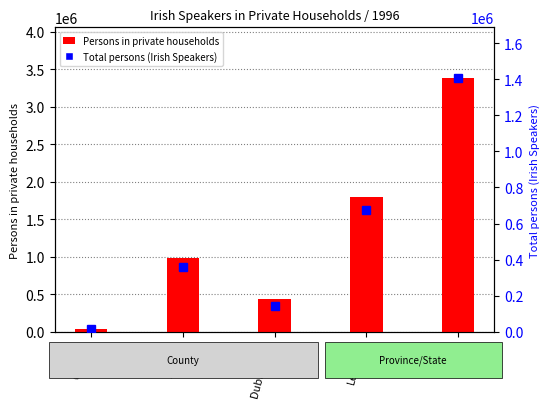

Rank the categories by Persons in private households value from lowest to highest.

Carlow, Dublin City, Dublin, Leinster, State